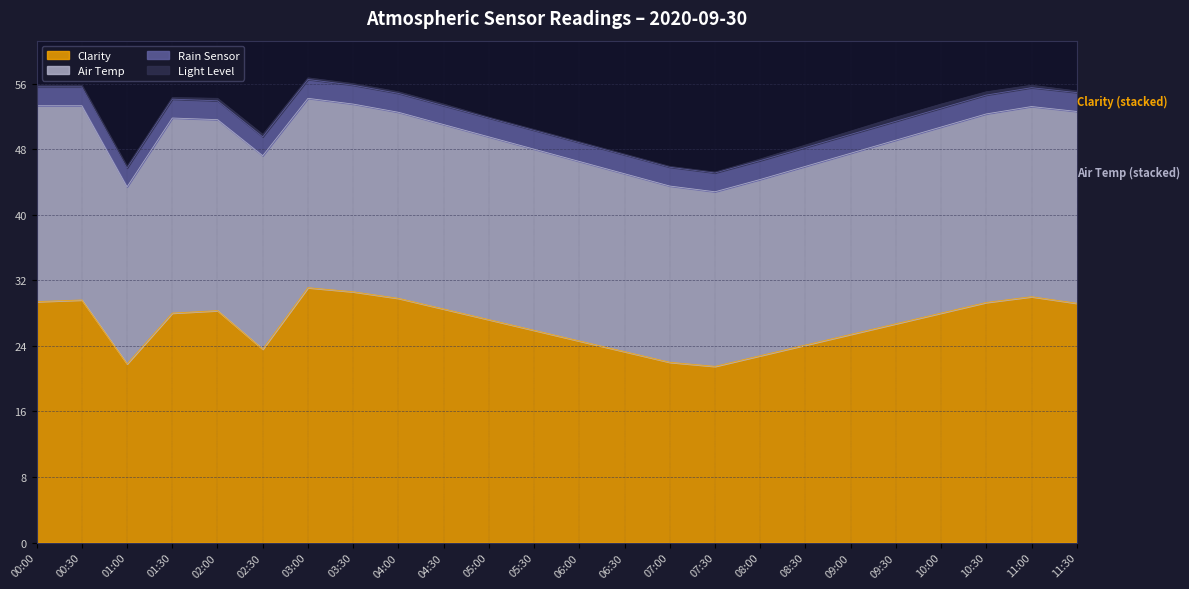

What is the difference between the maximum and minimum values in the Air Temp series?

2.6